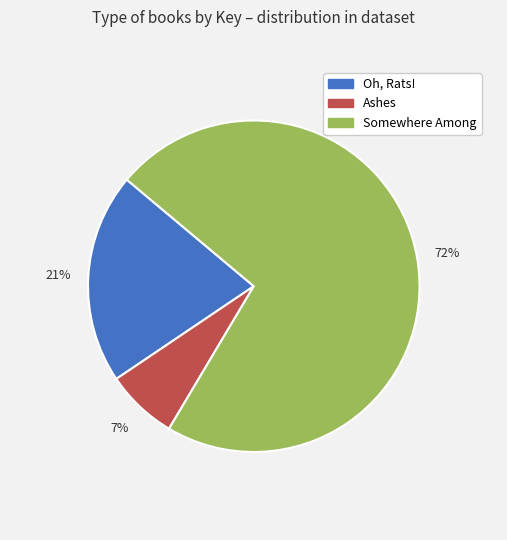

To the nearest percent, what is the difference between the Somewhere Among and Ashes slice percentages?

65%